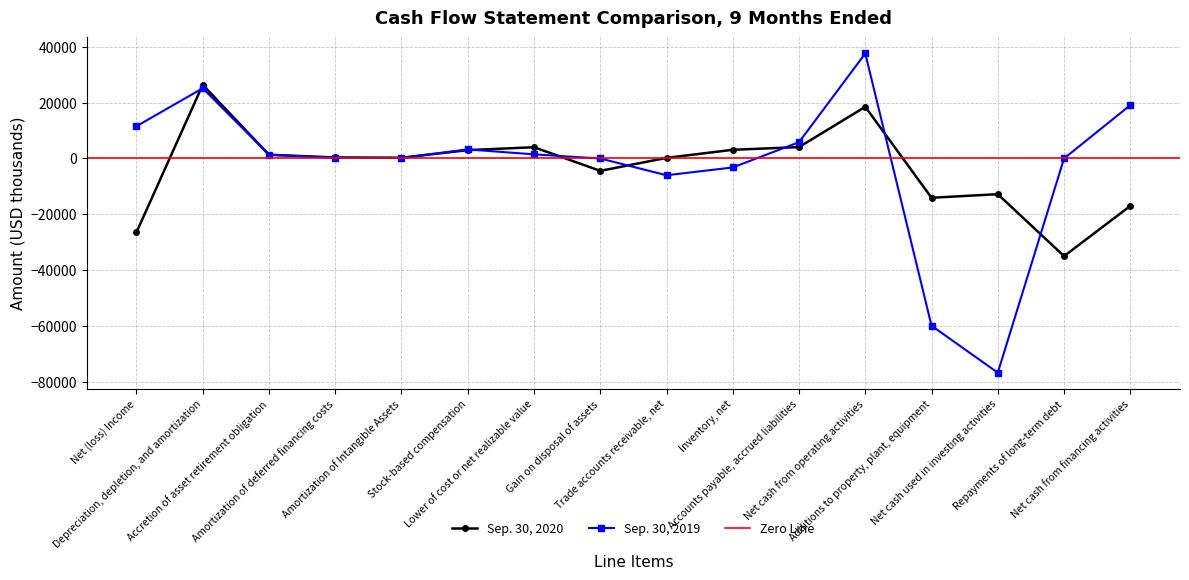

What is the difference between the highest and lowest values at Amortization of Intangible Assets?

53